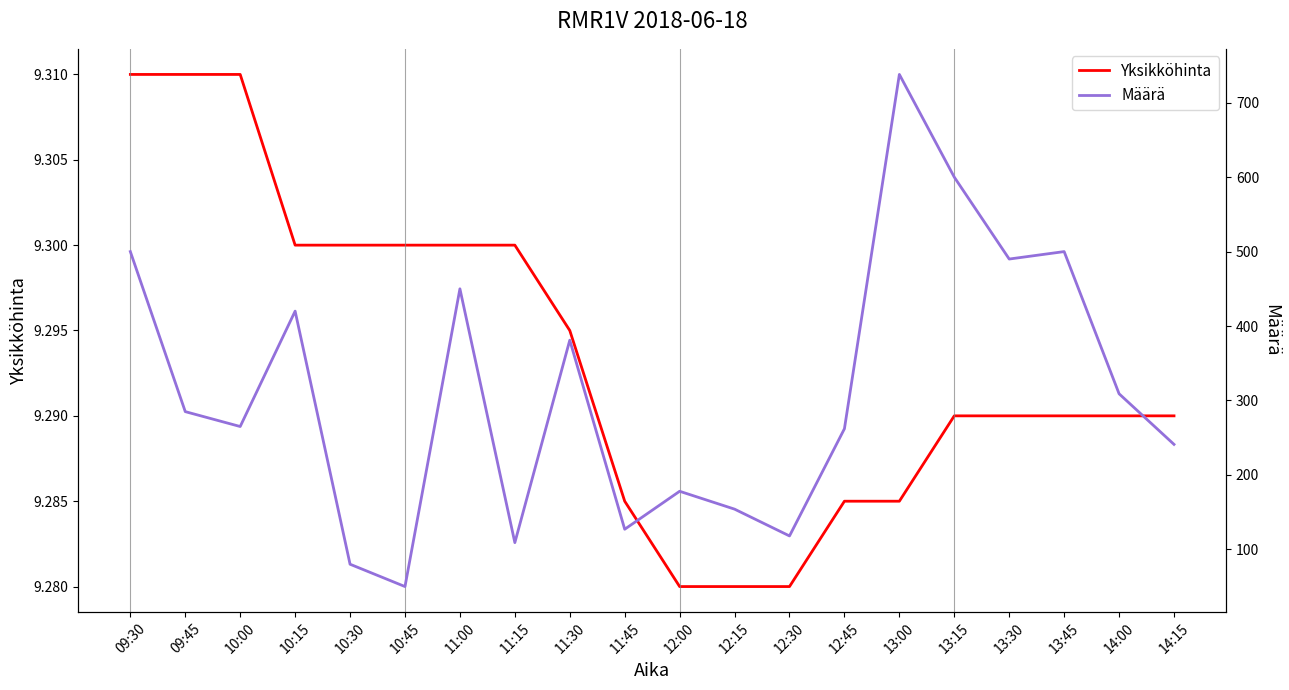

What position from the right is 14:00?

2